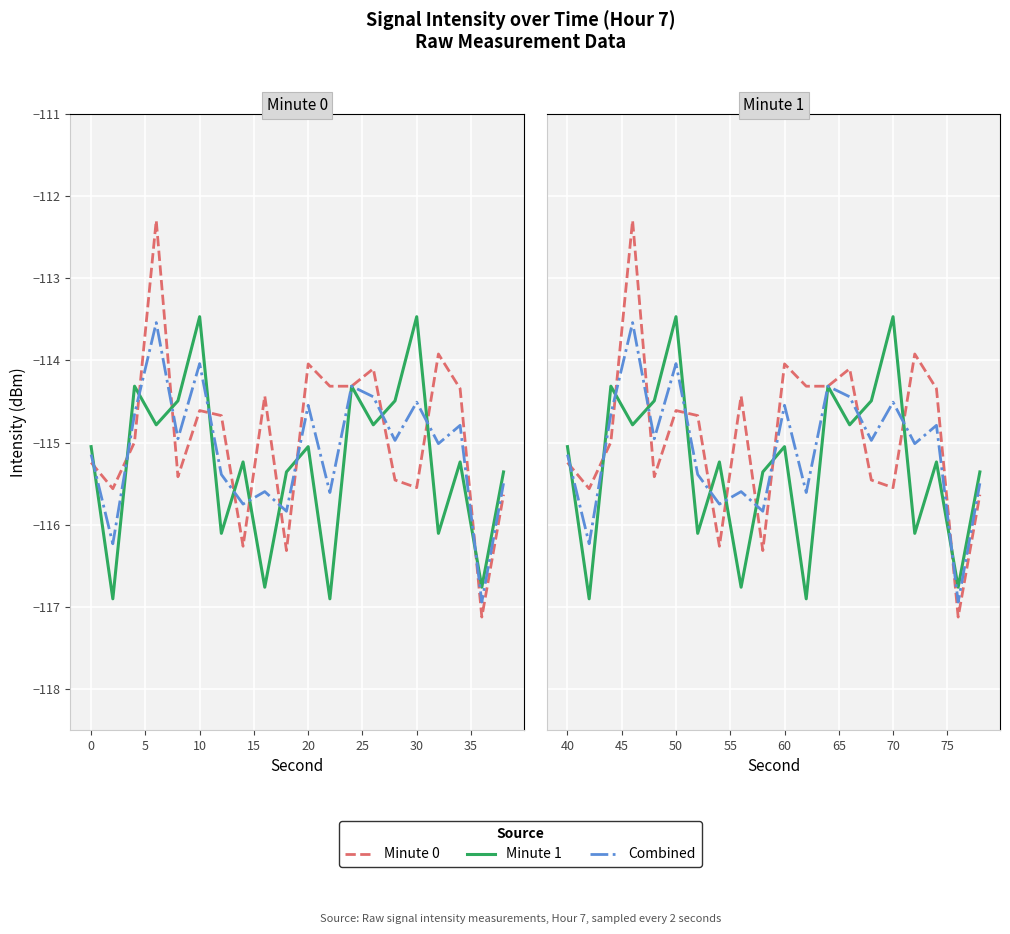

Which series has the widest spread of values?

Minute 0